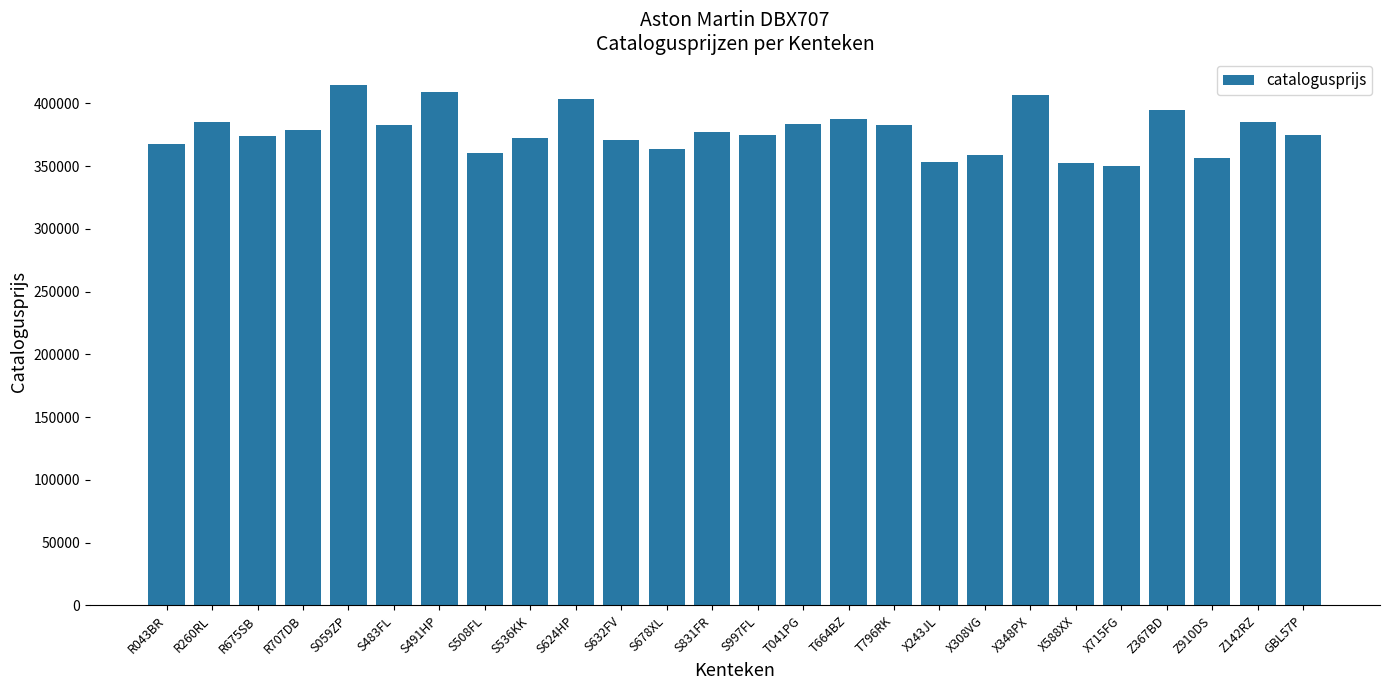

True or false: the data shows 626317 at S491HP.

False